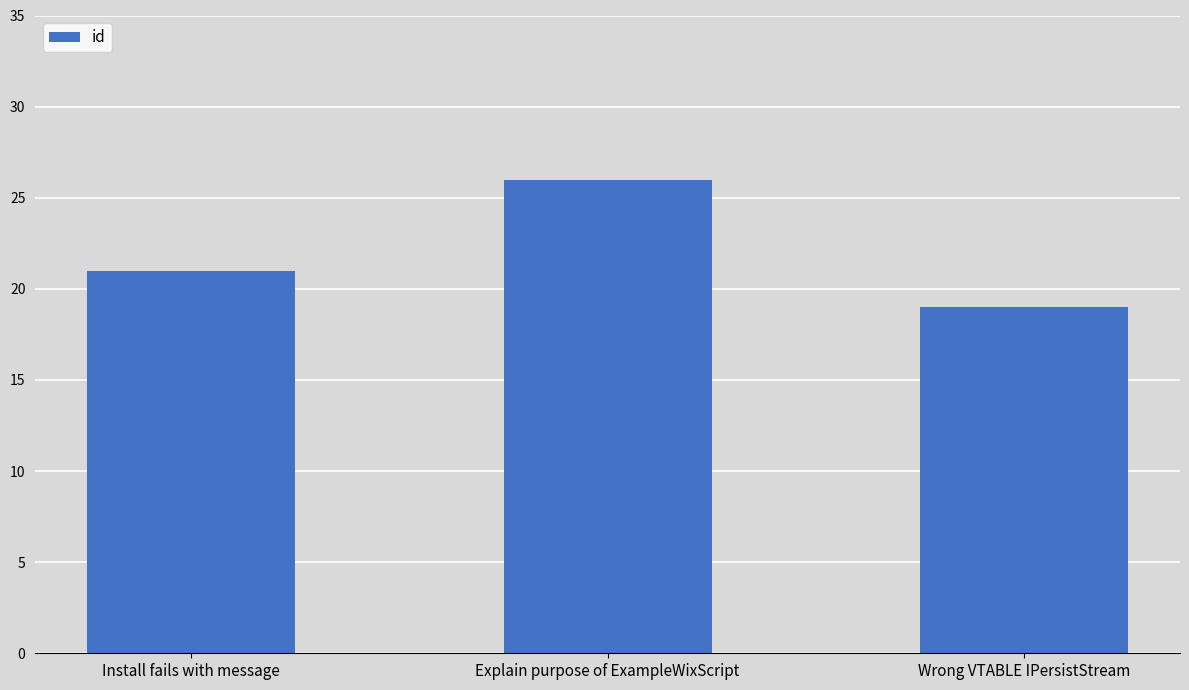

Count the values in the range 19 to 26.

3